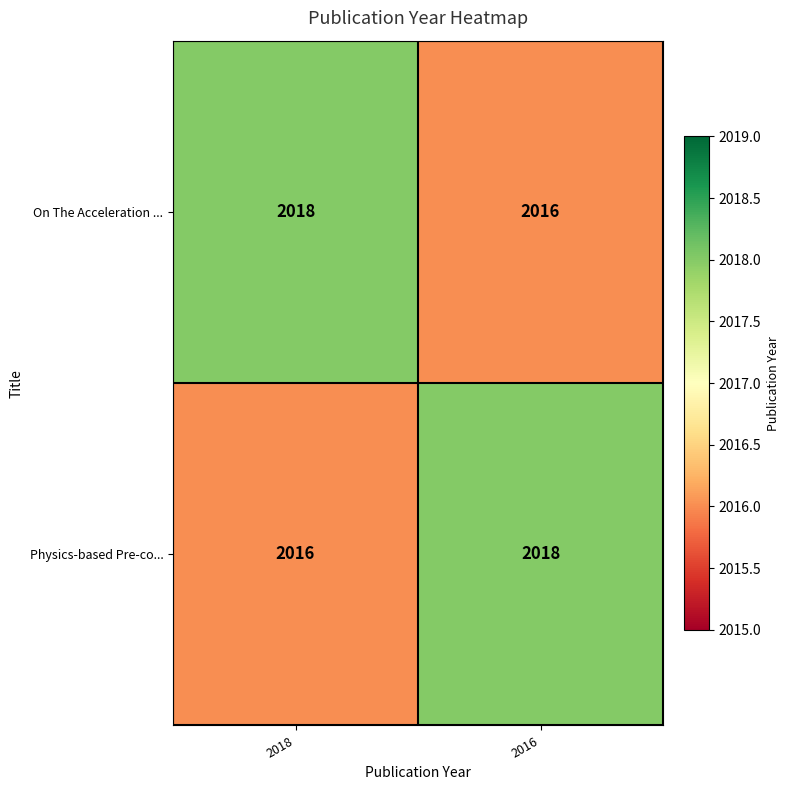

Reading left to right, extract all data points from this chart.

On The Acceleration ...: 2018	2016
Physics-based Pre-co...: 2016	2018